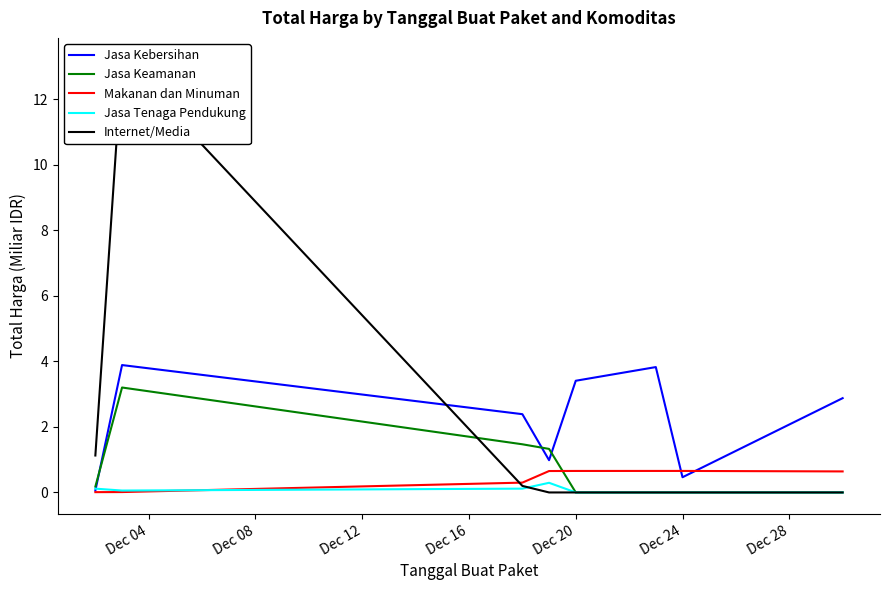

What is the highest value of the Jasa Kebersihan series?

3.9